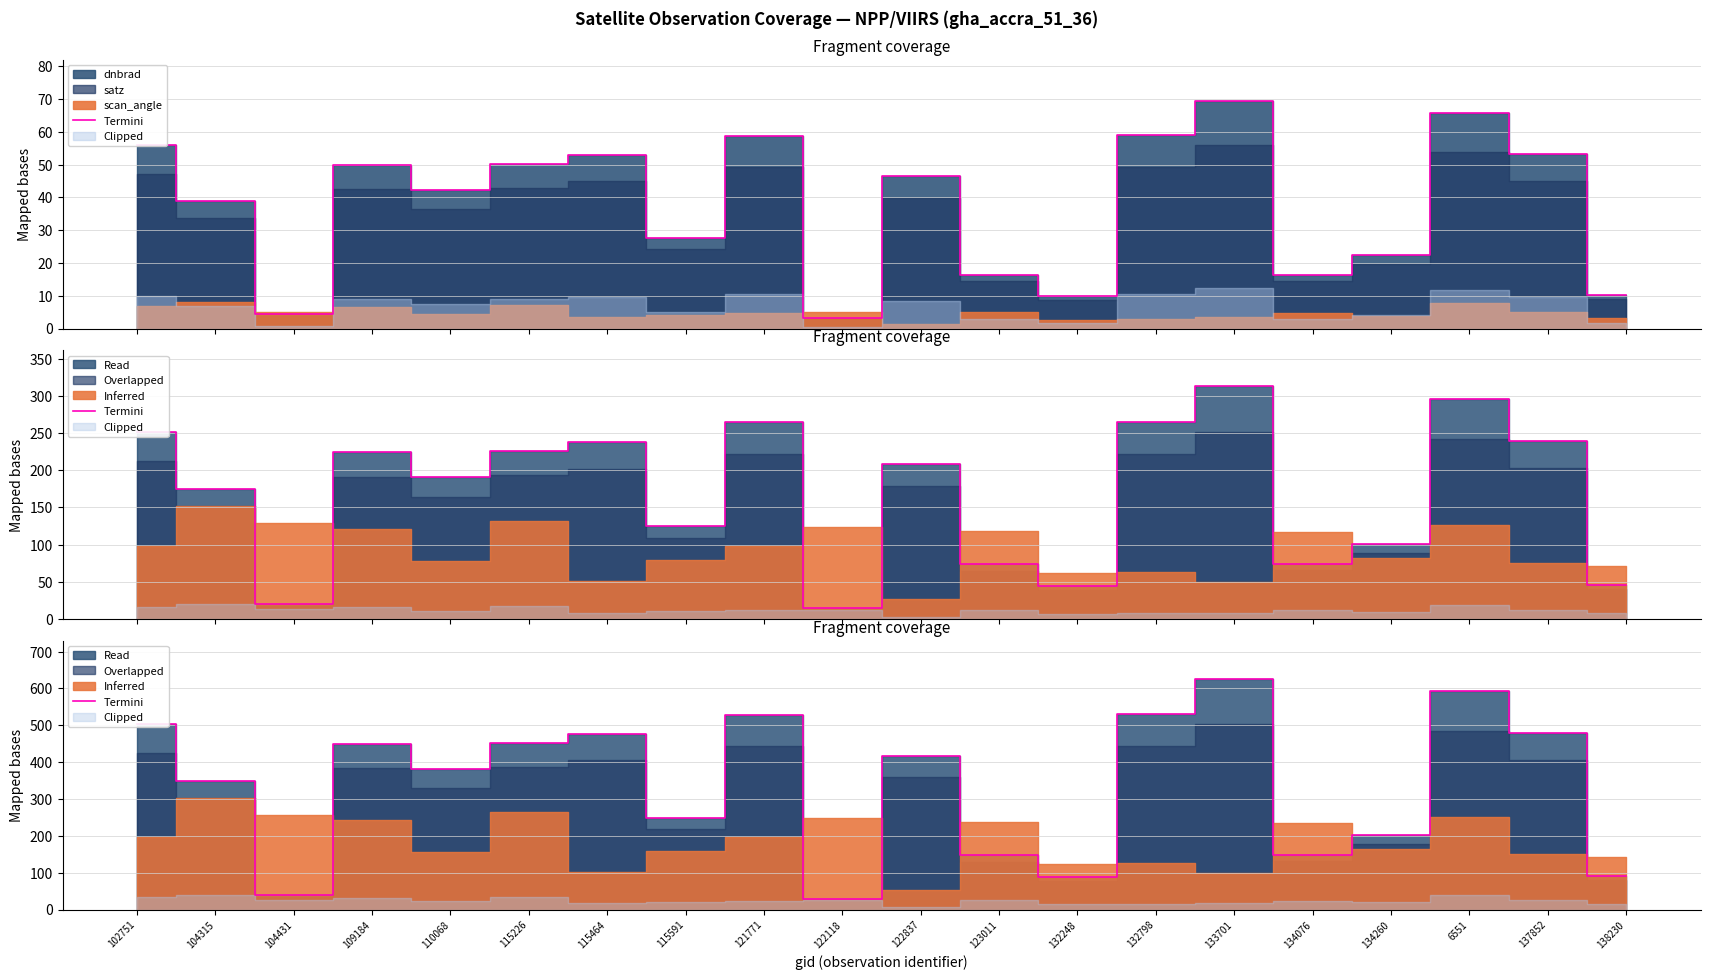

Where is the first local maximum?

109184